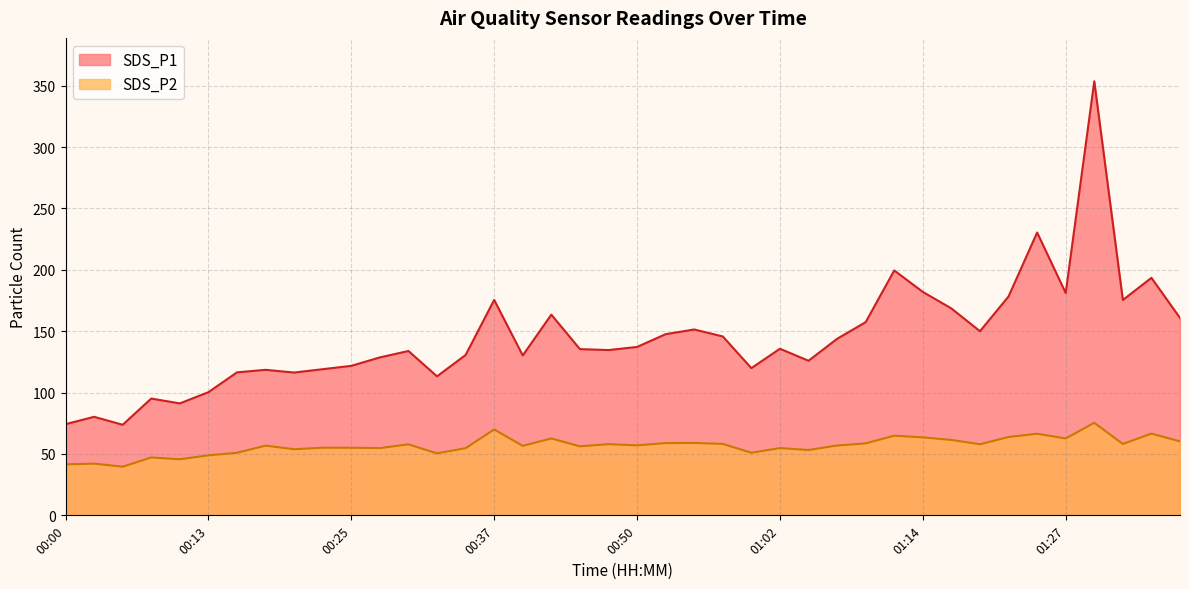

True or false: SDS_P1 and SDS_P2 intersect in this chart.

False